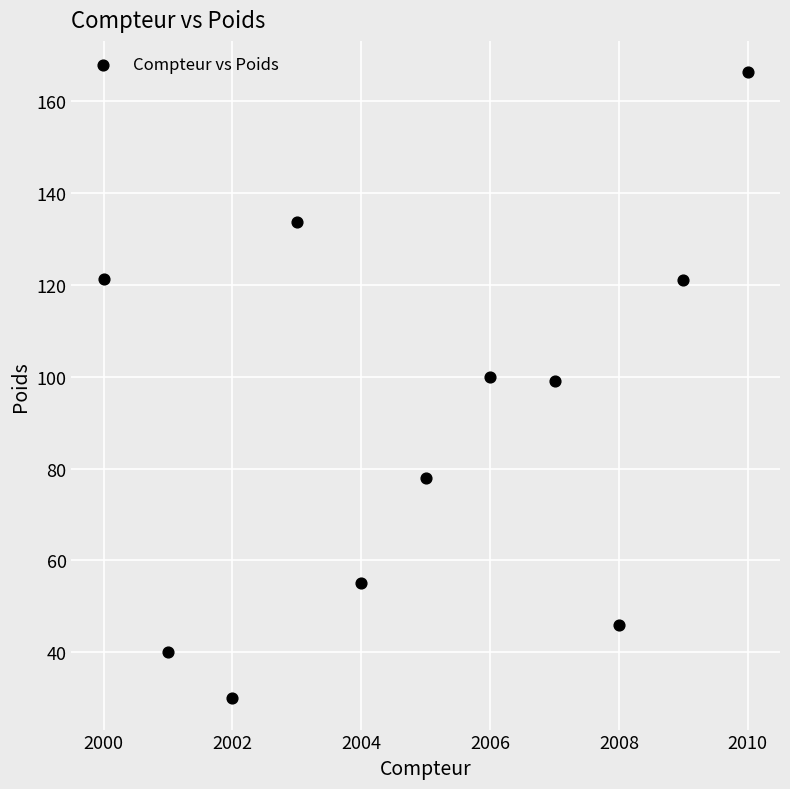

What is the average Y value?

90.0